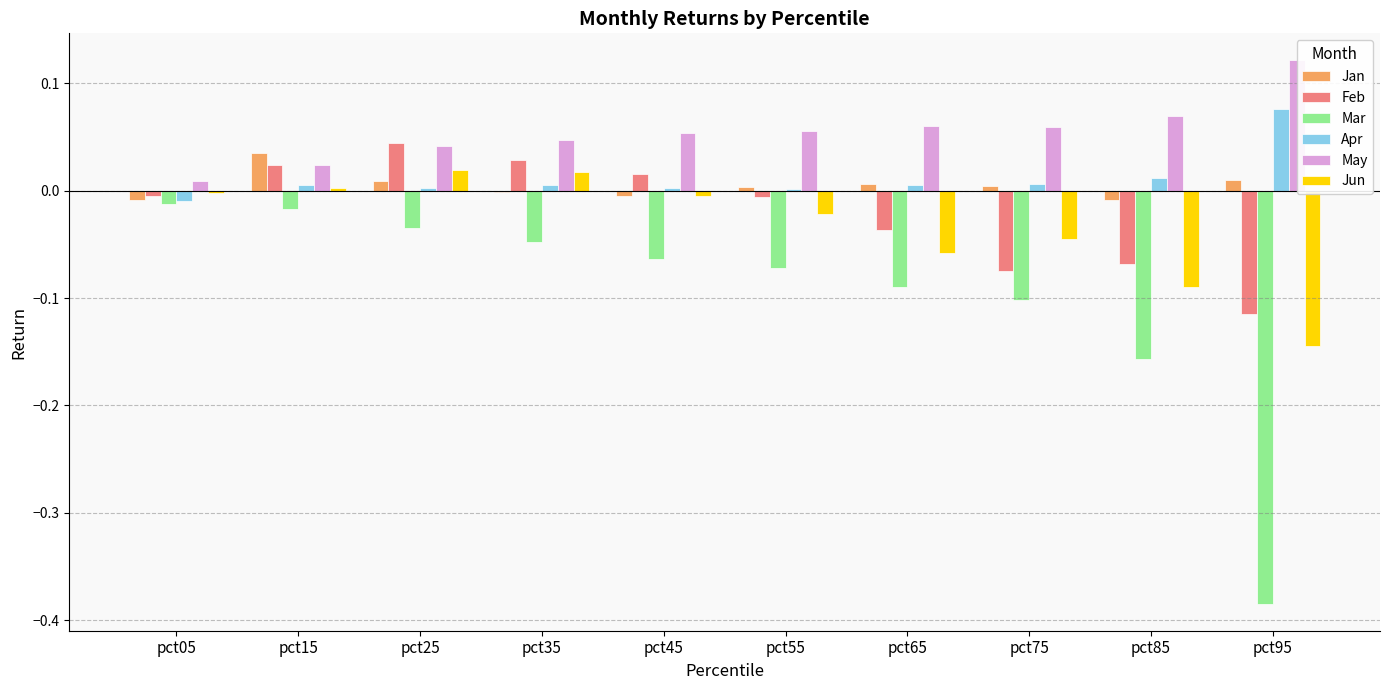

Does the chart contain stacked bars?

No